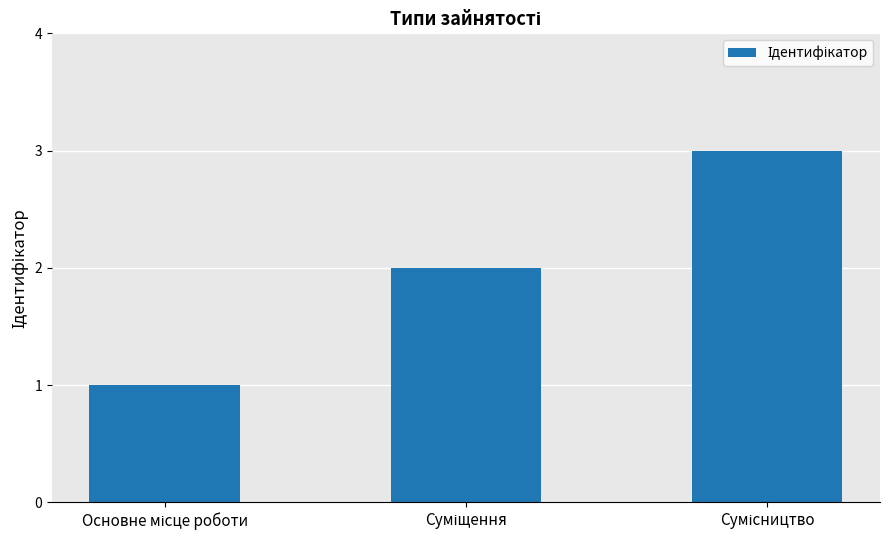

What is the smallest value displayed?

1